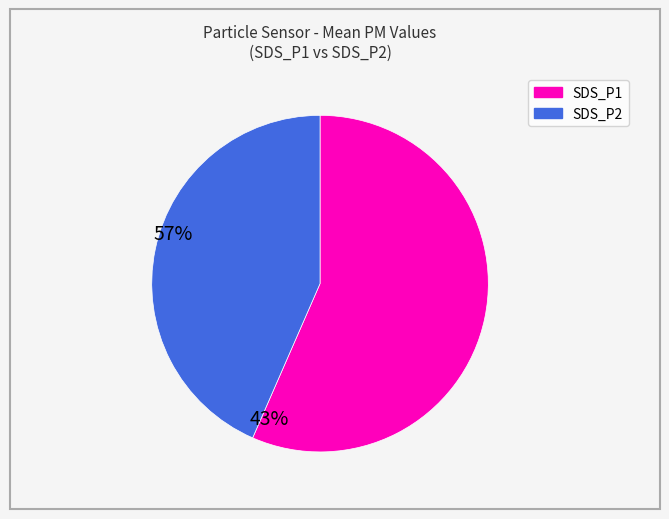

Which category has the smallest portion of the pie?

SDS_P2